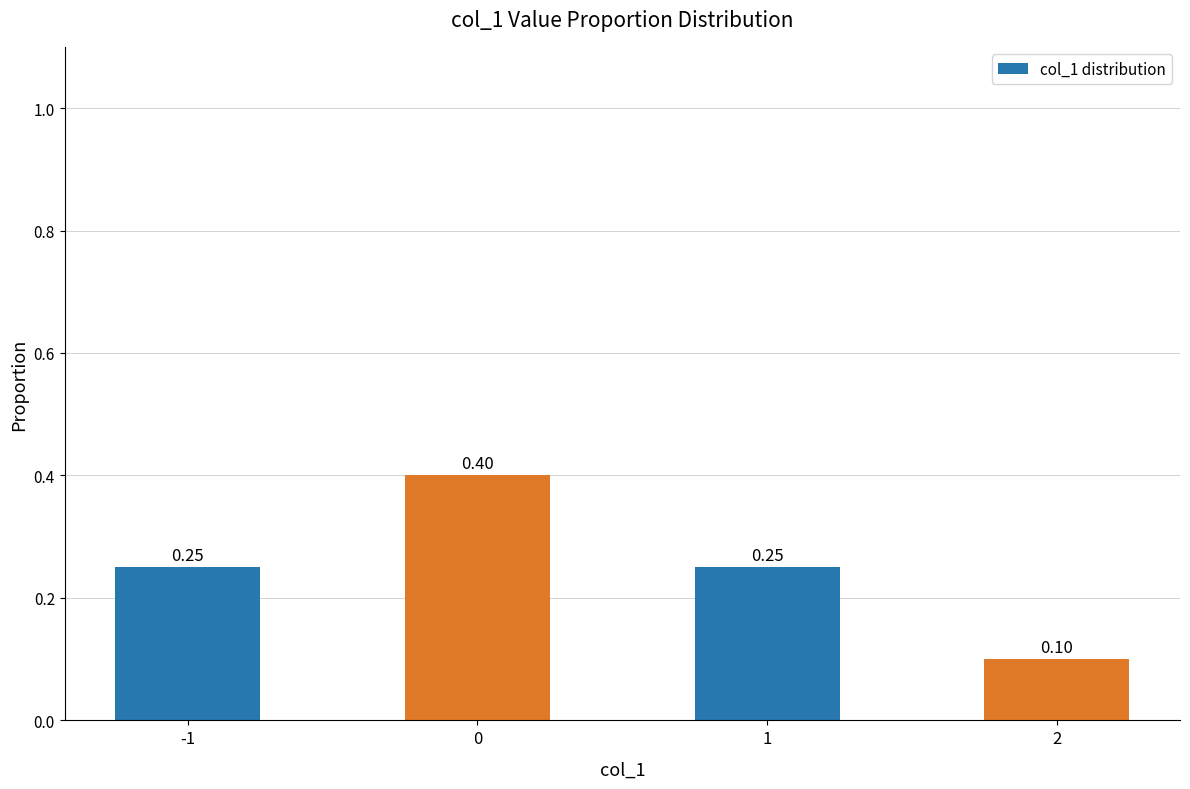

True or false: the data shows 0.6 at 0.

False